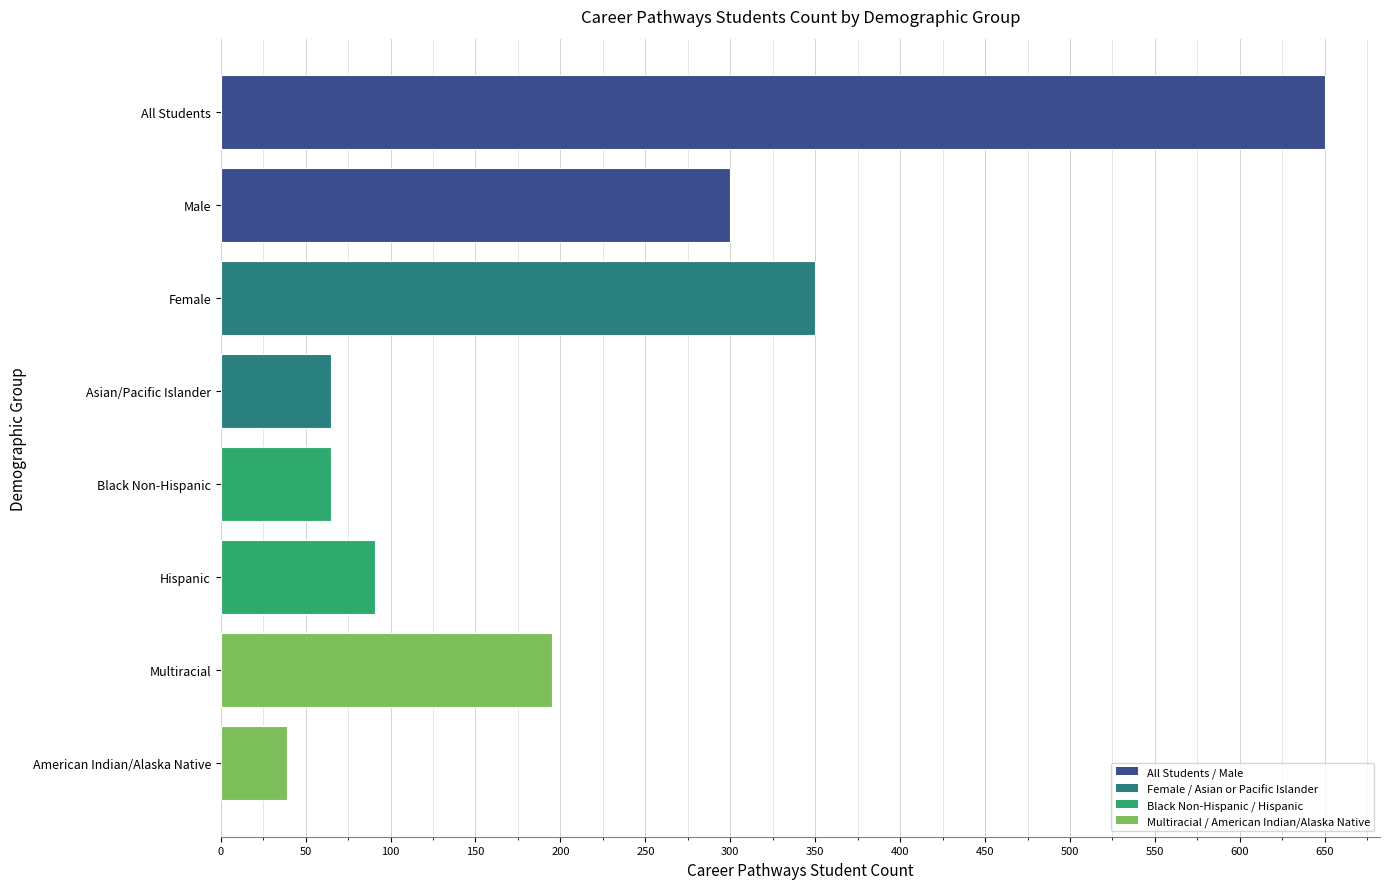

Reading top to bottom, transcribe all the data shown in this chart.

All Students=650	Male=300	Female=350	Asian/Pacific Islander=65	Black Non-Hispanic=65	Hispanic=91	Multiracial=195	American Indian/Alaska Native=39